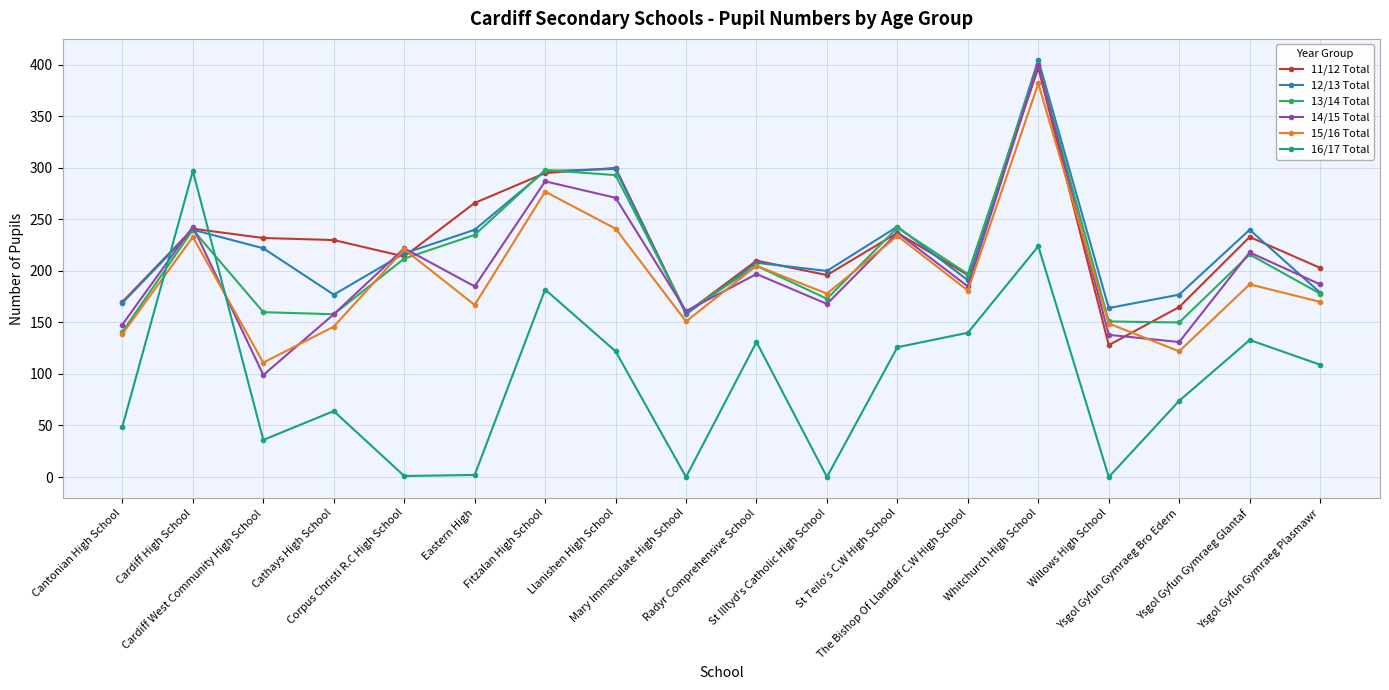

After their last crossing, which series has the higher values: 16/17 Total or 13/14 Total?

13/14 Total